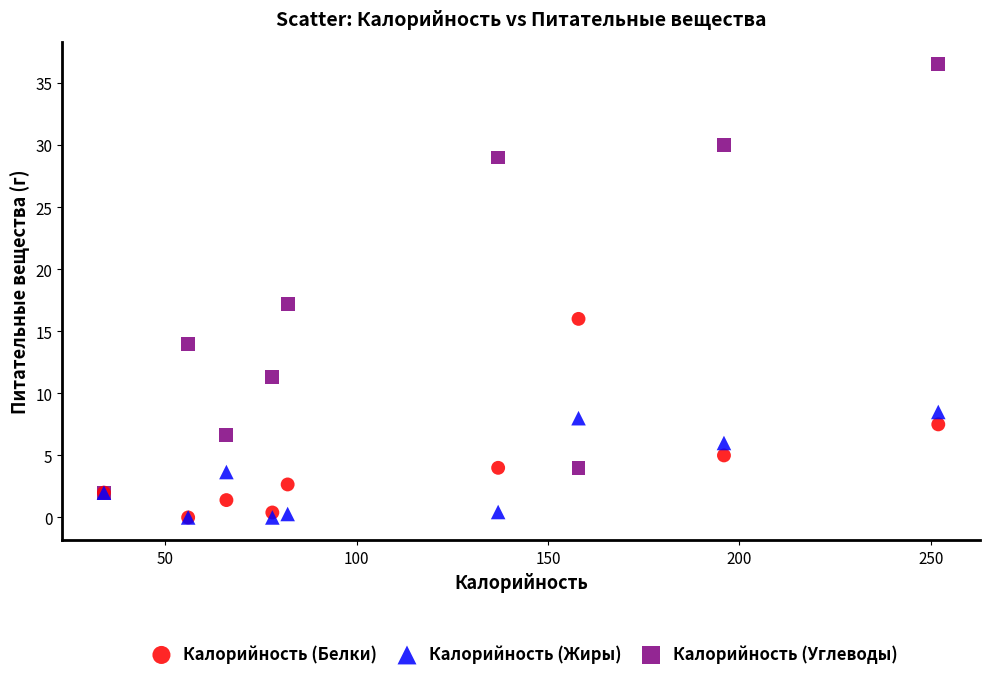

Which series contains the highest Y value?

Калорийность (Углеводы)